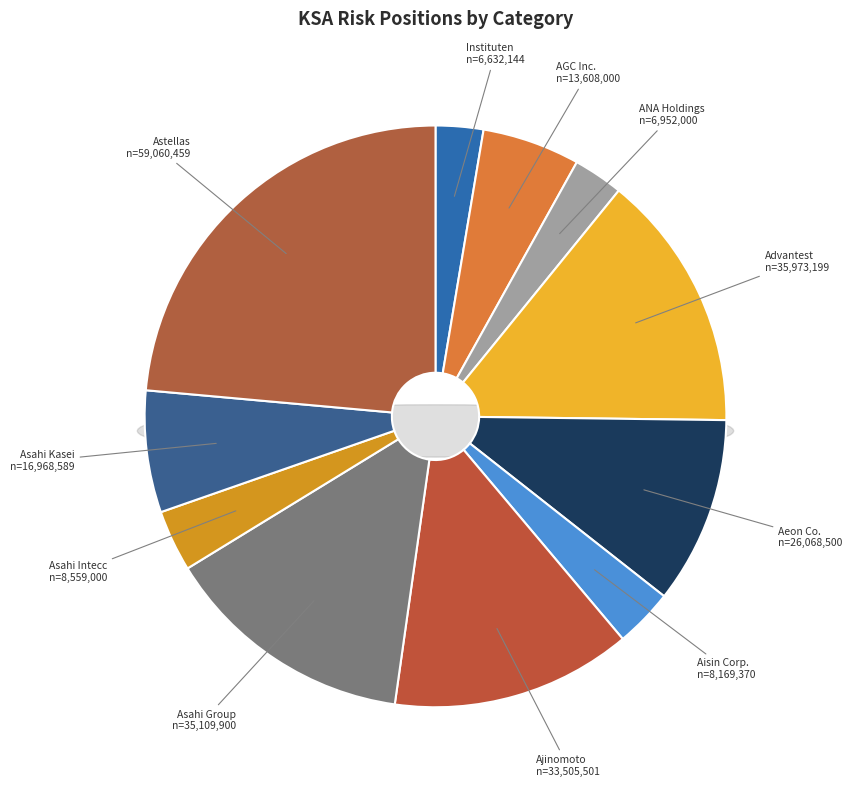

Combined, do Asahi Group Holdings Ltd. and ANA Holdings Inc. account for over 50%?

No